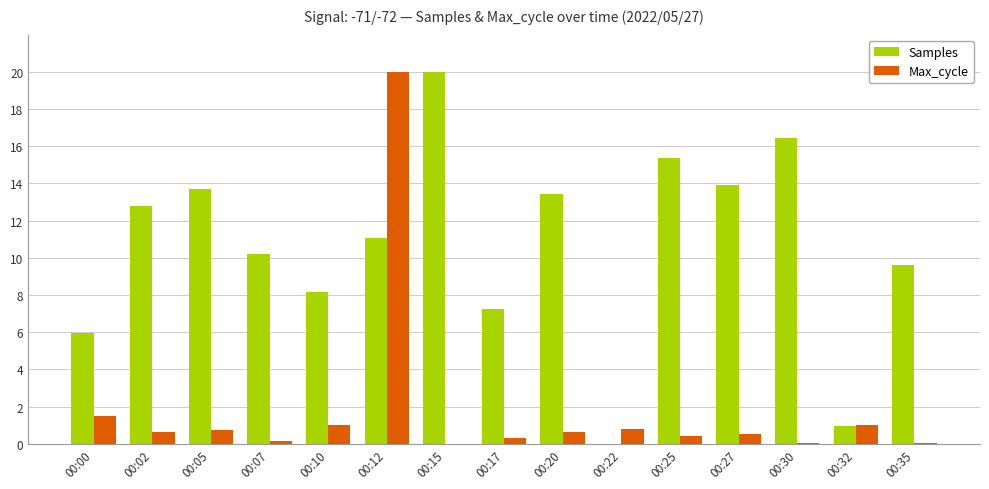

What is the greatest value displayed?

20.0